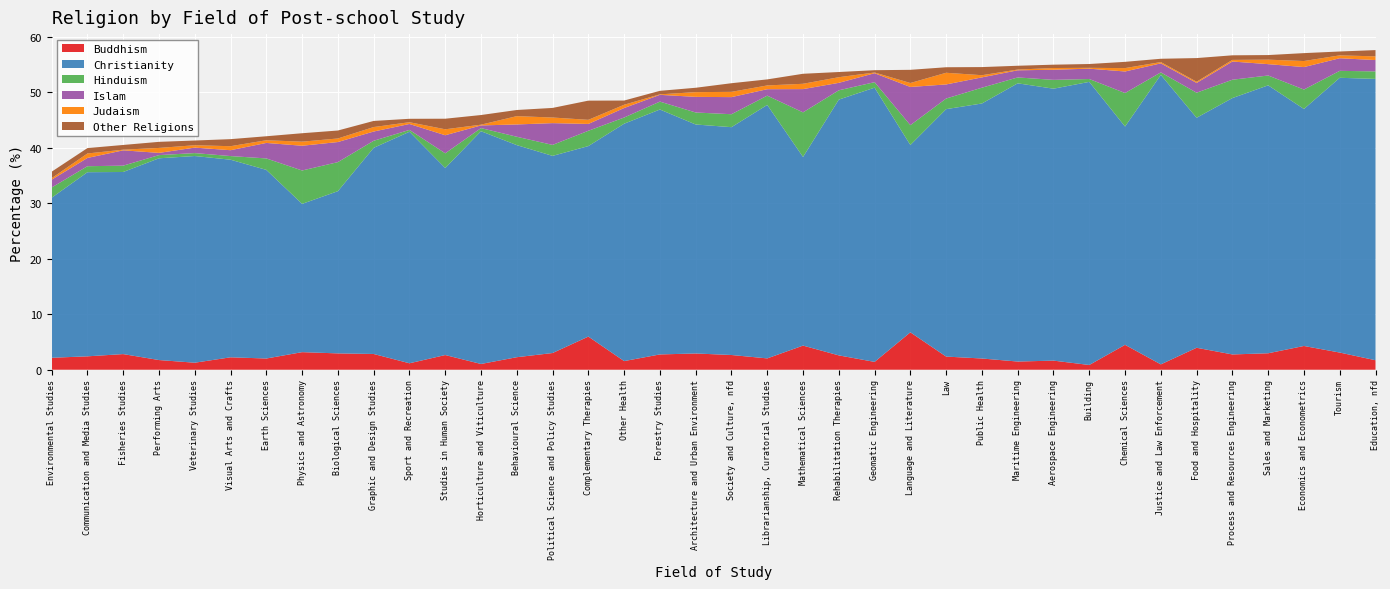

Reading left to right, list all the values displayed in this chart.

Buddhism: 2.2	2.4	2.8	1.7	1.3	2.2	2.0	3.2	2.9	2.8	1.2	2.6	1.0	2.3	3.0	6.0	1.6	2.8	2.9	2.7	2.0	4.3	2.6	1.4	6.7	2.4	2.0	1.5	1.6	0.9	4.5	1.0	4.0	2.8	3.0	4.3	3.1	1.7
Christianity: 28.8	33.2	32.8	36.4	37.2	35.6	34.0	26.7	29.2	37.1	41.7	33.7	41.9	38.2	35.5	34.3	42.8	44.1	41.3	41.1	45.7	34.0	46.1	49.4	33.8	44.6	46.0	50.1	49.0	51.0	39.3	52.2	41.4	46.2	48.3	42.7	49.5	50.7
Hinduism: 1.8	1.1	1.1	0.6	0.5	0.7	2.1	6.0	5.2	1.3	0.3	2.6	0.6	1.5	2.0	2.8	1.1	1.4	2.2	2.3	1.7	8.0	1.7	1.0	3.6	1.9	2.8	1.1	1.6	0.5	6.0	0.4	4.5	3.3	1.8	3.5	1.3	1.4
Islam: 1.4	1.5	2.8	0.4	1.0	1.1	2.8	4.5	3.6	1.7	1.1	3.3	0.5	2.2	3.9	1.2	1.7	1.2	2.8	3.1	1.2	4.2	1.3	1.6	6.9	2.5	1.9	1.3	1.8	1.9	3.9	1.6	1.8	3.3	2.0	4.0	2.3	2.0
Judaism: 0.3	0.8	0.1	0.9	0.4	0.7	0.5	0.7	0.6	0.8	0.3	1.1	0.1	1.5	1.0	0.7	0.6	0.1	0.8	0.9	0.7	1.0	1.0	0.1	0.7	2.1	0.4	0.1	0.3	0.2	0.6	0.2	0.2	0.3	0.8	1.1	0.5	0.7
Other Religions: 1.2	1.0	0.9	1.1	0.8	1.3	0.7	1.5	1.4	1.1	0.6	1.9	1.7	1.1	1.7	3.5	0.8	0.6	0.8	1.6	1.1	1.8	0.9	0.4	2.4	1.0	1.5	0.7	0.6	0.7	1.1	0.6	4.3	0.8	0.8	1.4	0.7	1.1